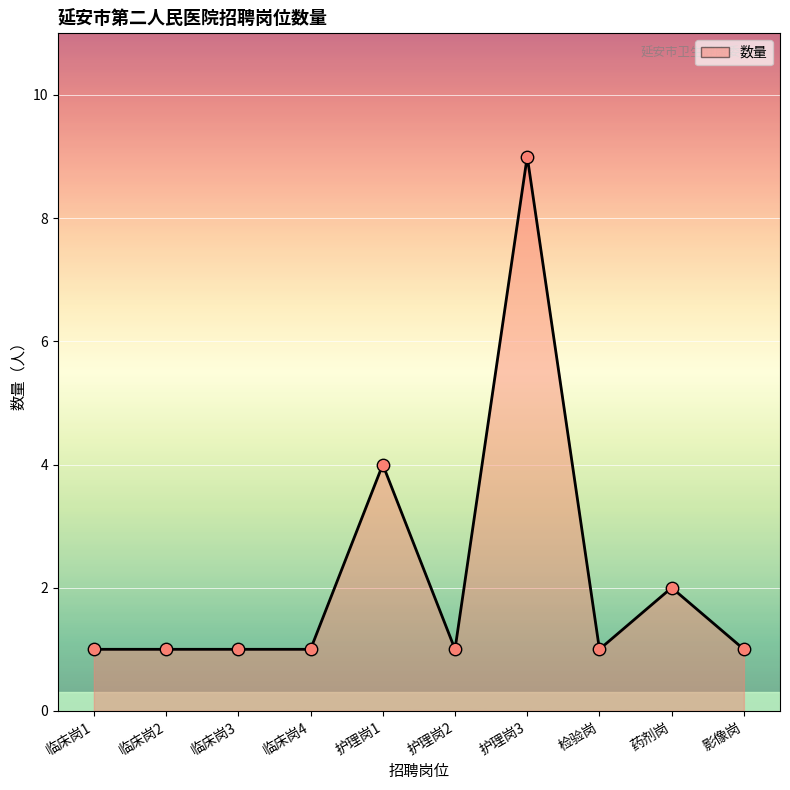

What is the ratio of the value at 影像岗 to the value at 护理岗1?

0.2